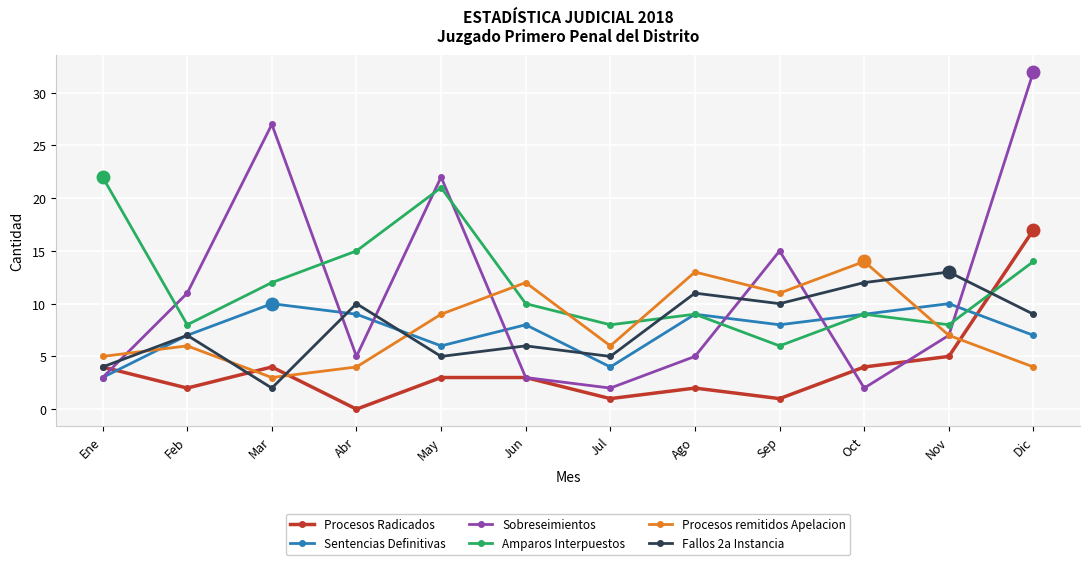

True or false: Amparos Interpuestos has a value of 10 at Jun.

True